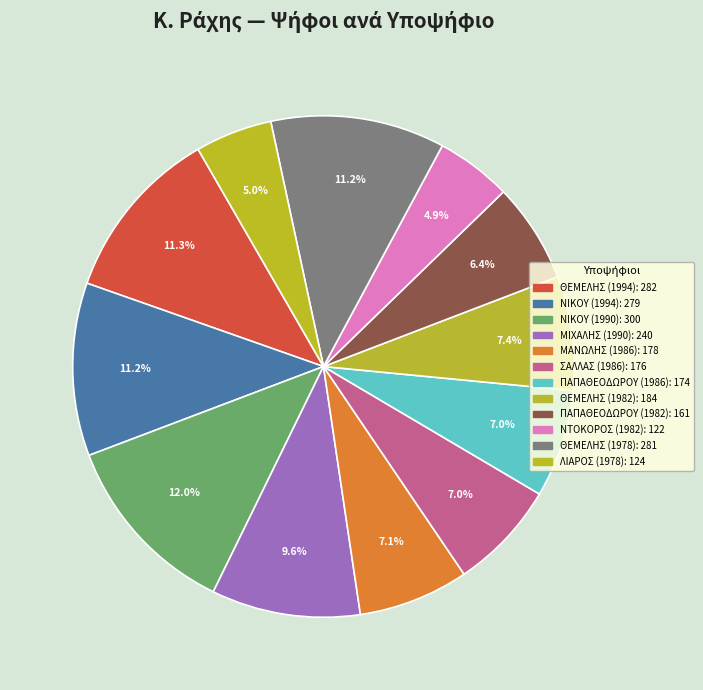

Is there a majority slice in this chart?

No